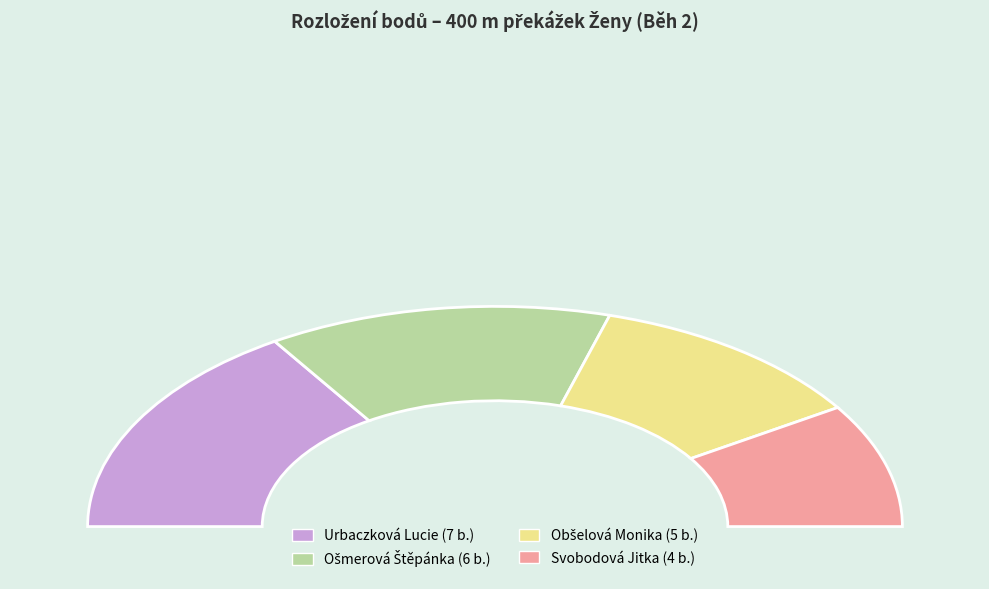

True or false: Svobodová Jitka accounts for 29% of the total.

False